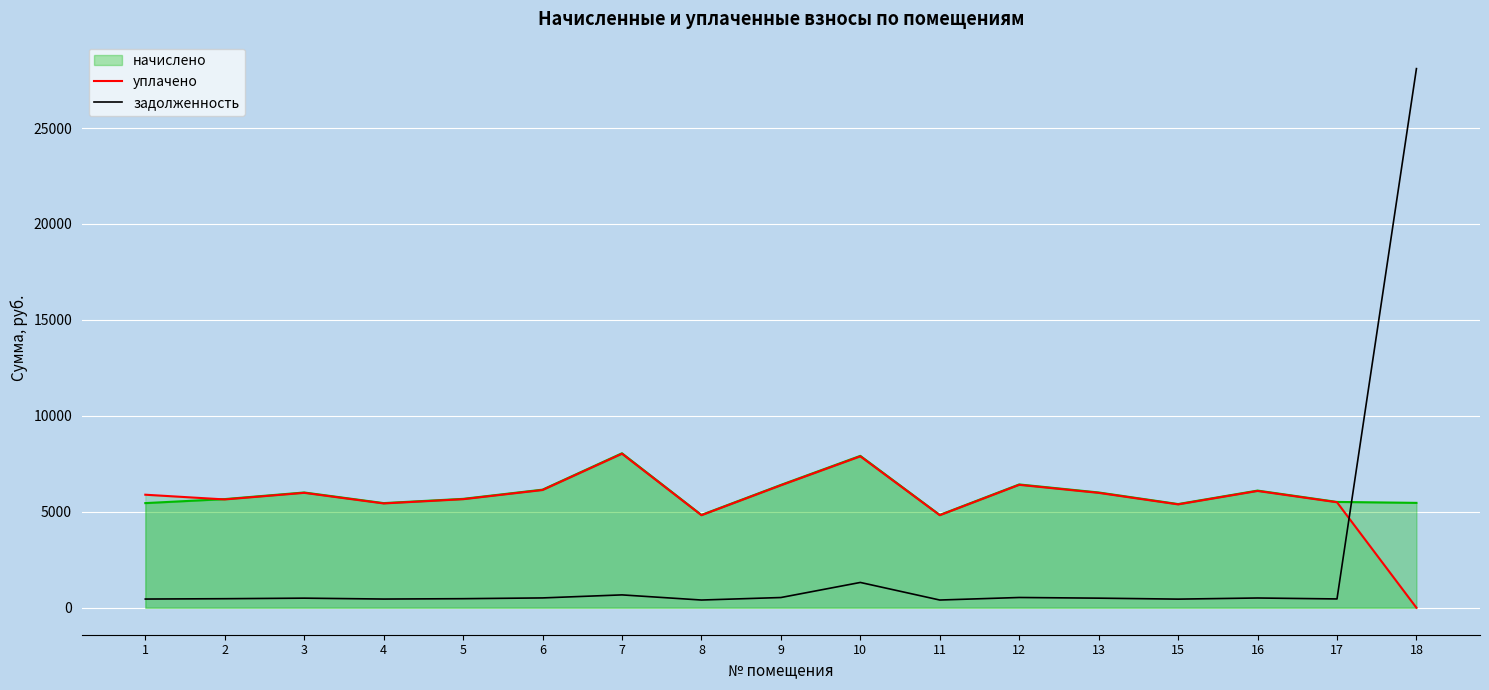

Which series has the largest range (max minus min)?

задолженность